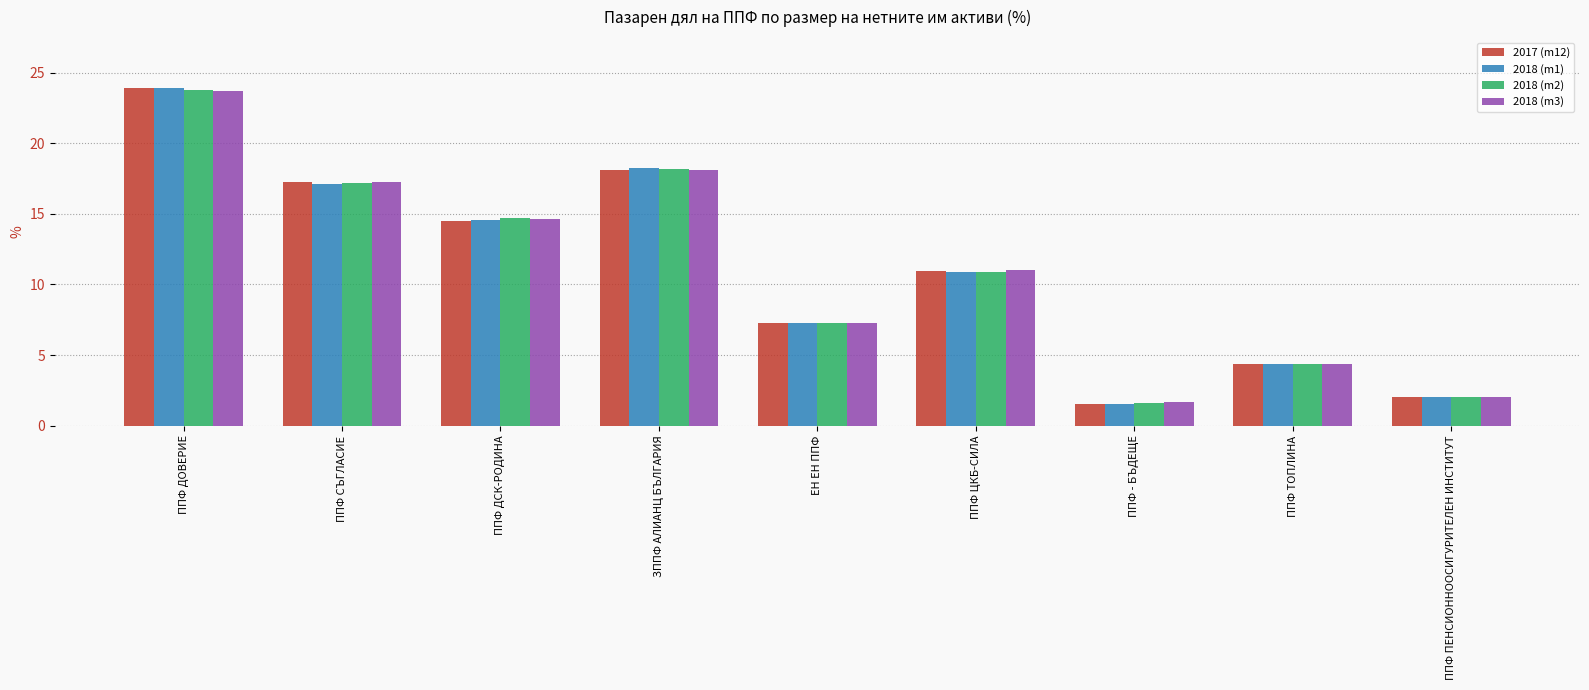

What is the approximate value of 2018 (m1) at ППФ - БЪДЕЩЕ?

1.6